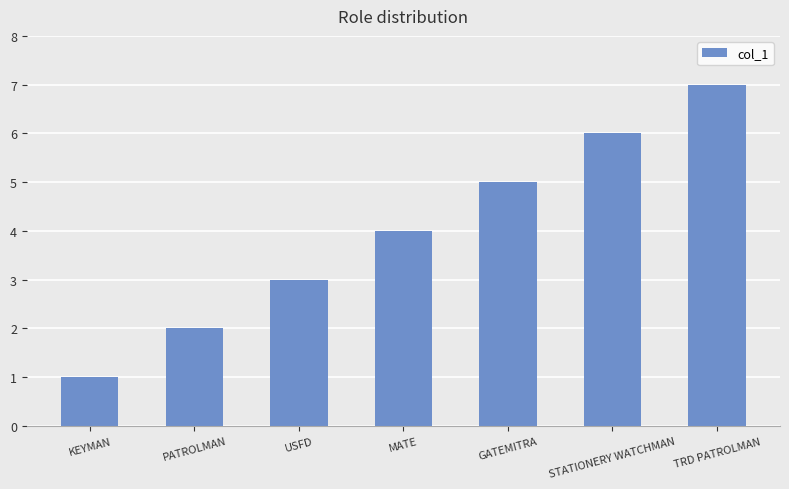

True or false: the data shows 4 at STATIONERY WATCHMAN.

False